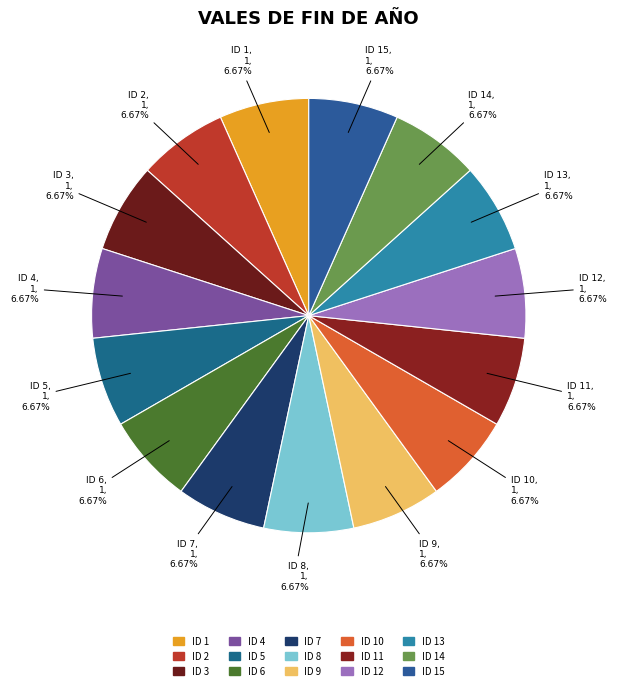

Count the number of slices in the pie.

15